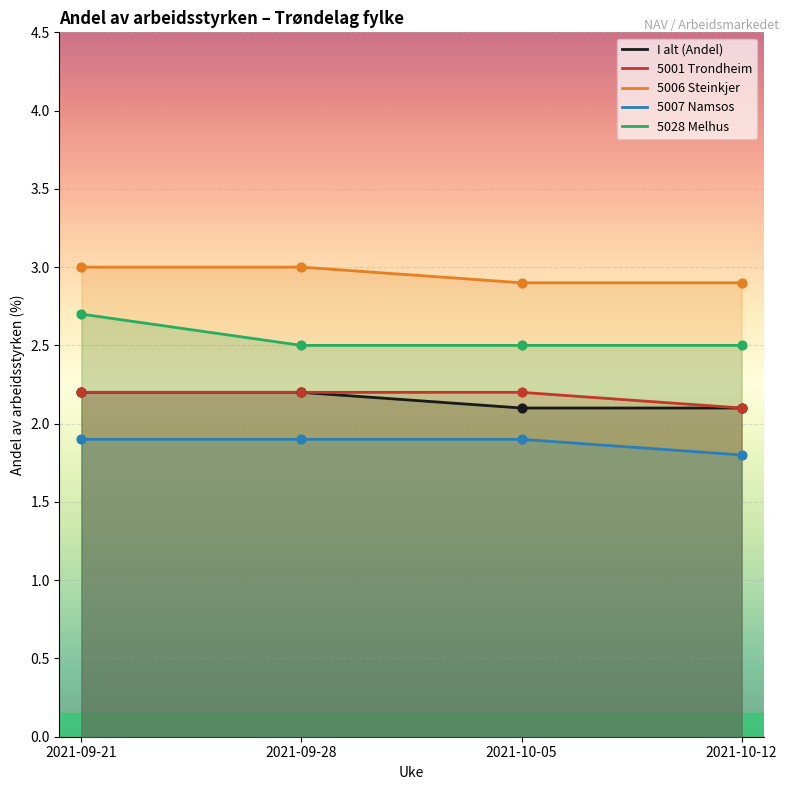

Which series has the widest spread of Y values?

5028 Melhus